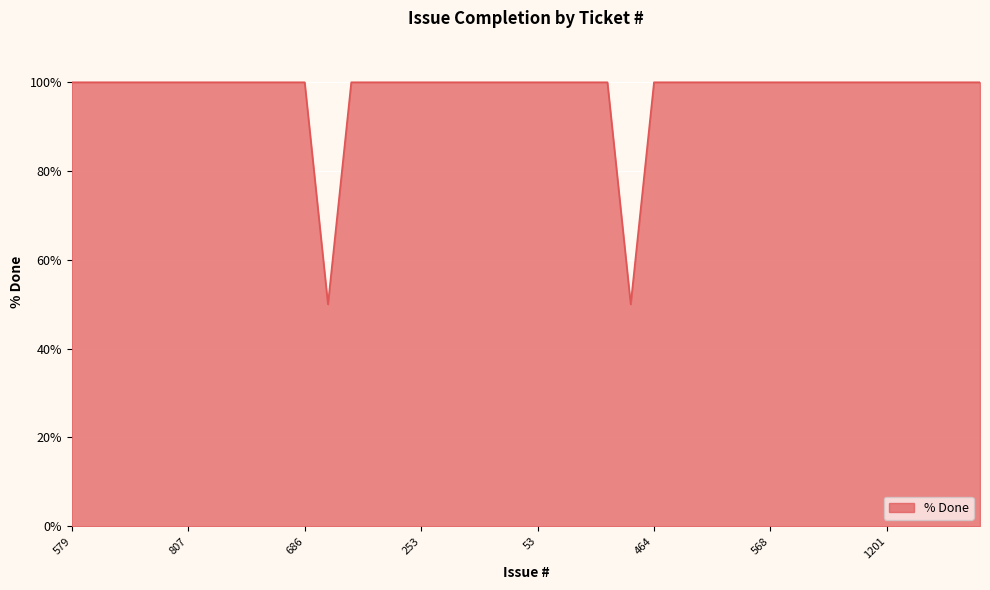

How many categories are shown in the chart?

40